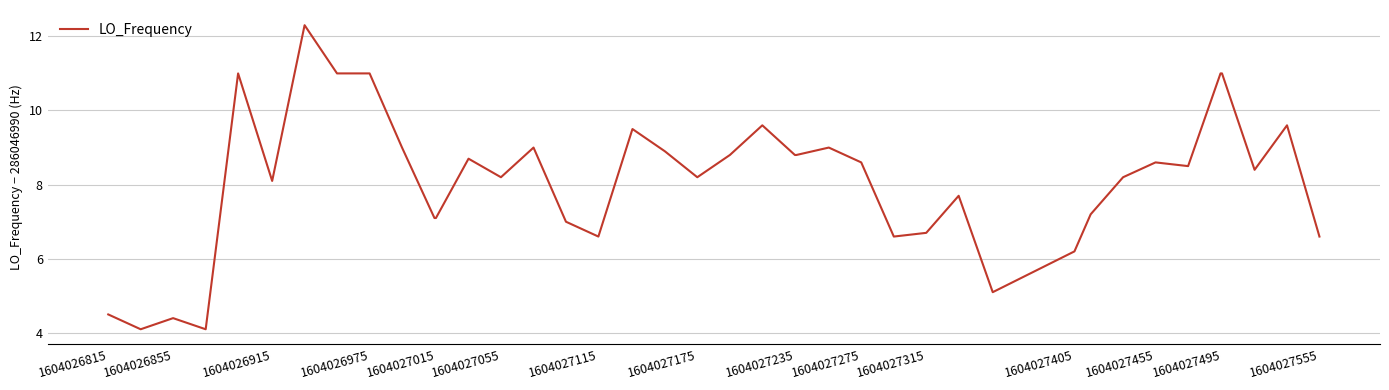

How many lines are shown in the chart?

1